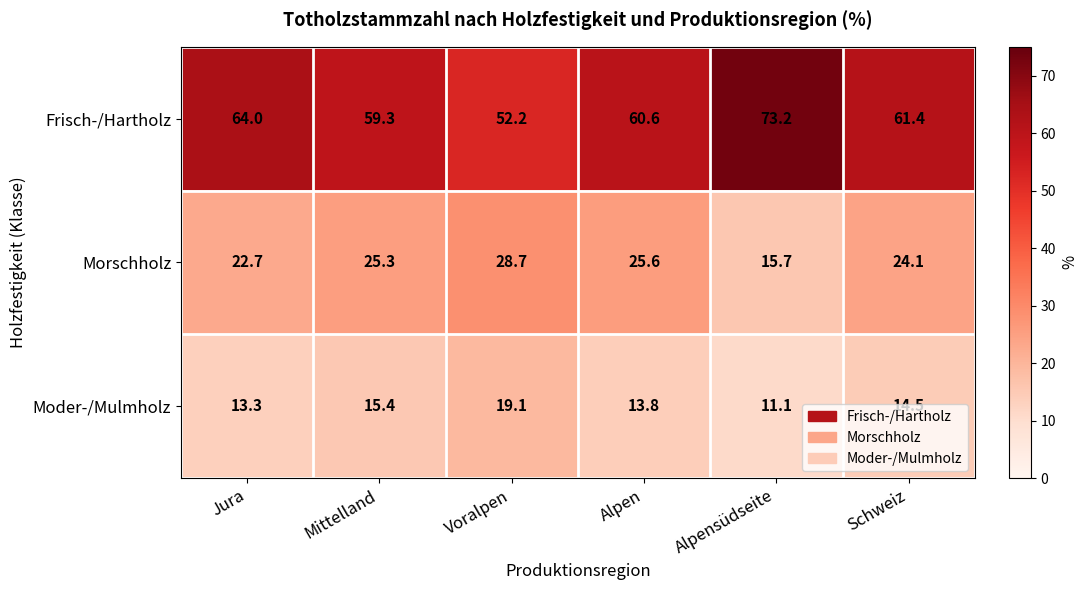

How many distinct data groups are displayed?

3